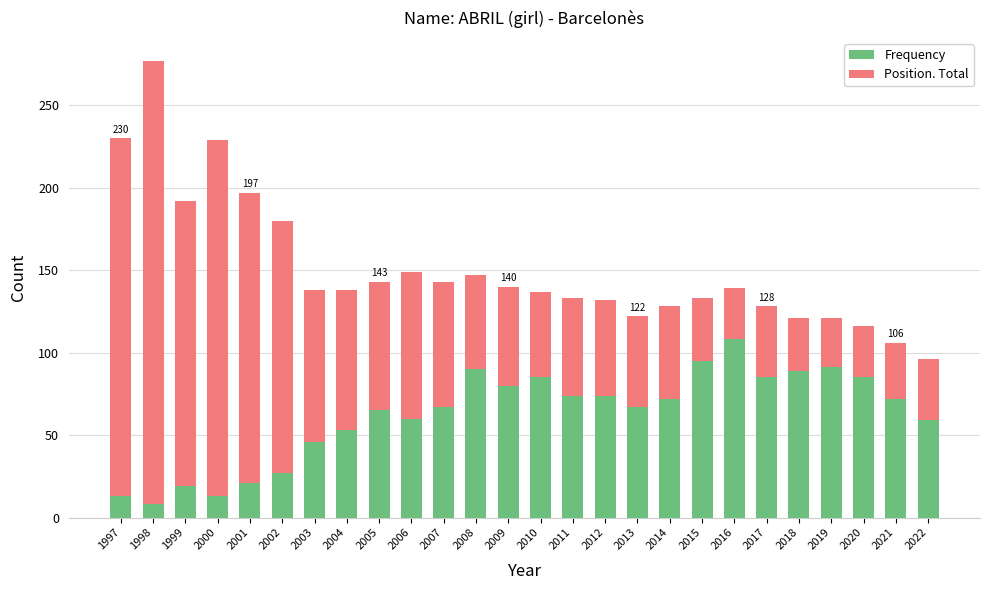

How many values in the Frequency series are below 72?

13